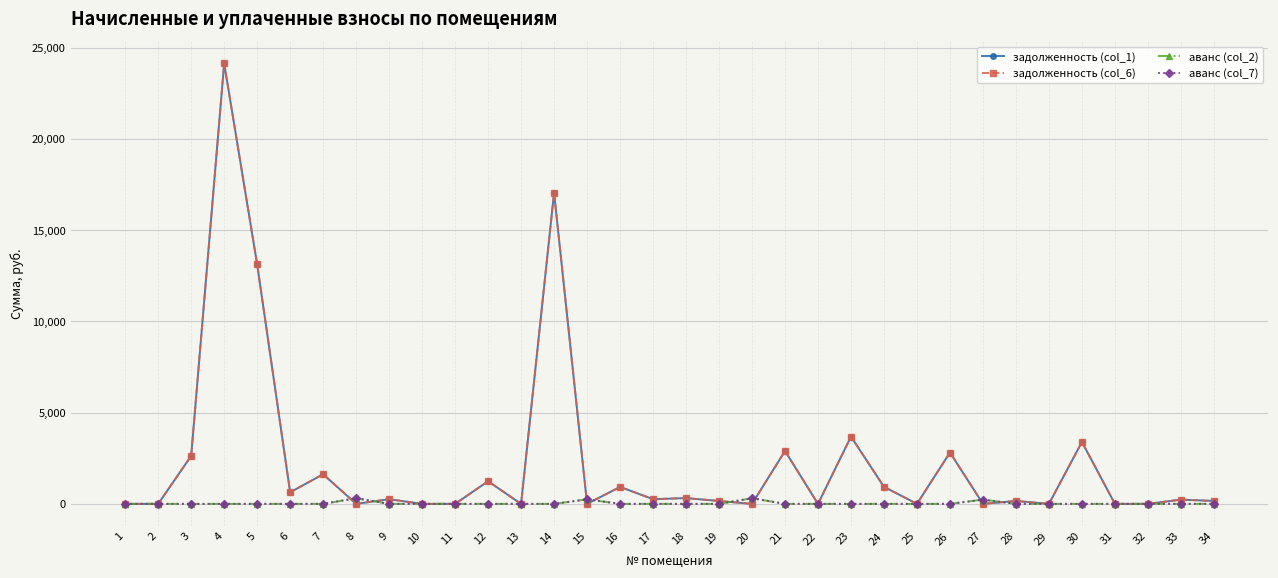

In задолженность (col_6), how many points are higher than both neighbors (excluding endpoints)?

13